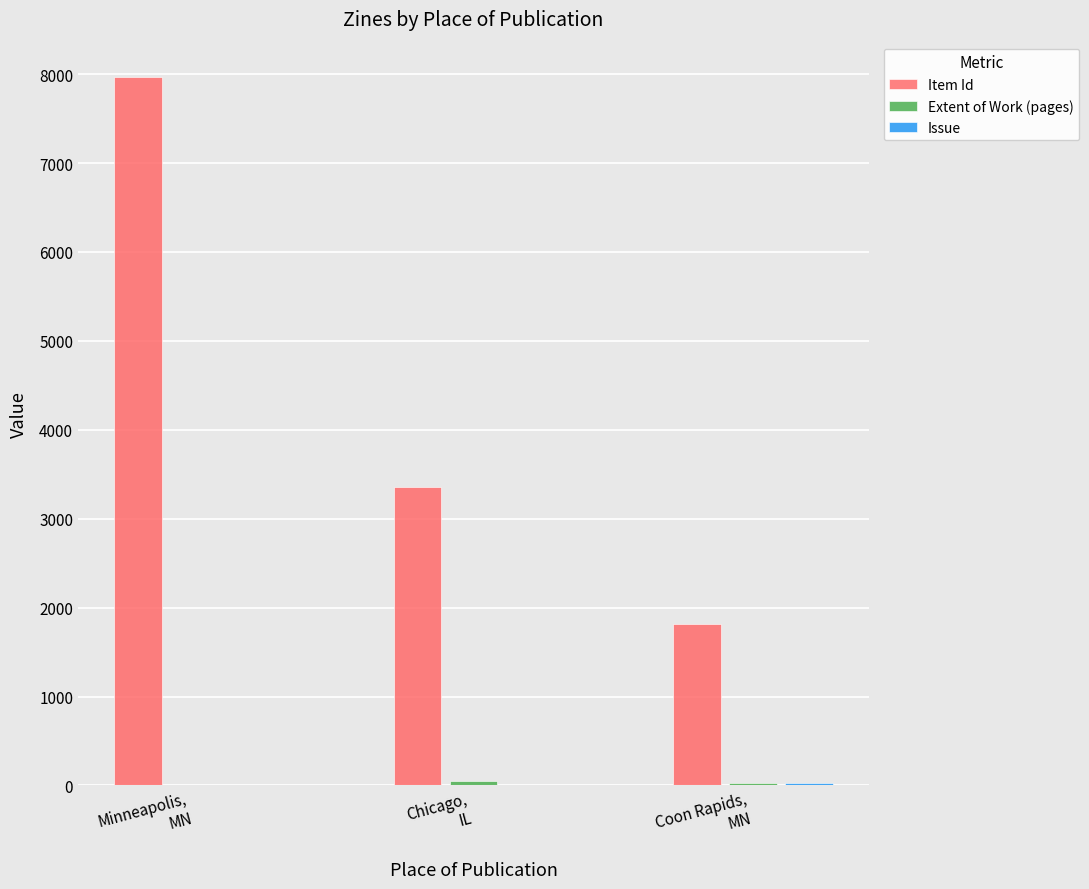

Which series has the largest total across all categories?

Item Id